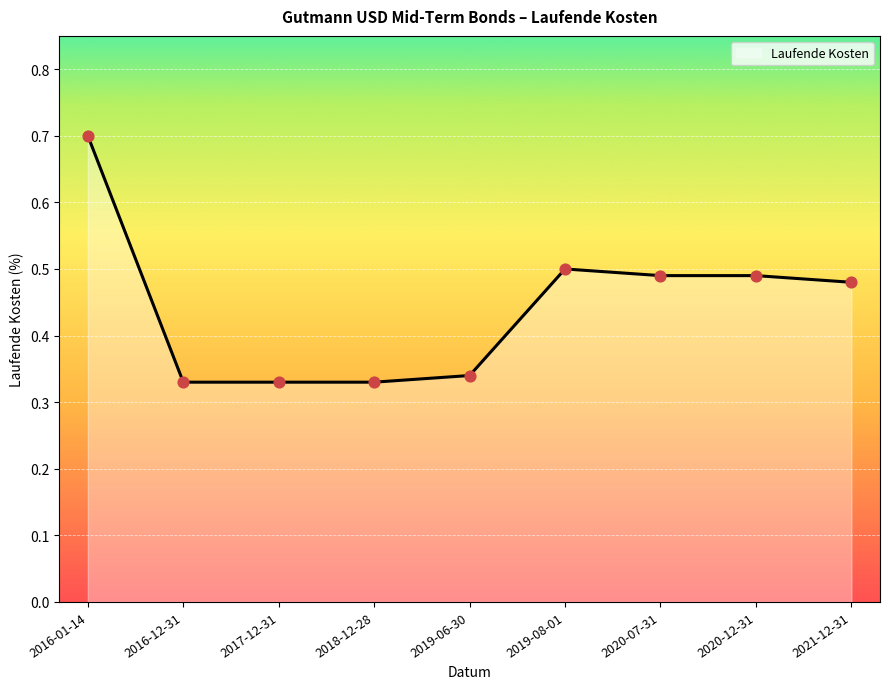

Between 2020-07-31 and 2017-12-31, which is larger?

2020-07-31